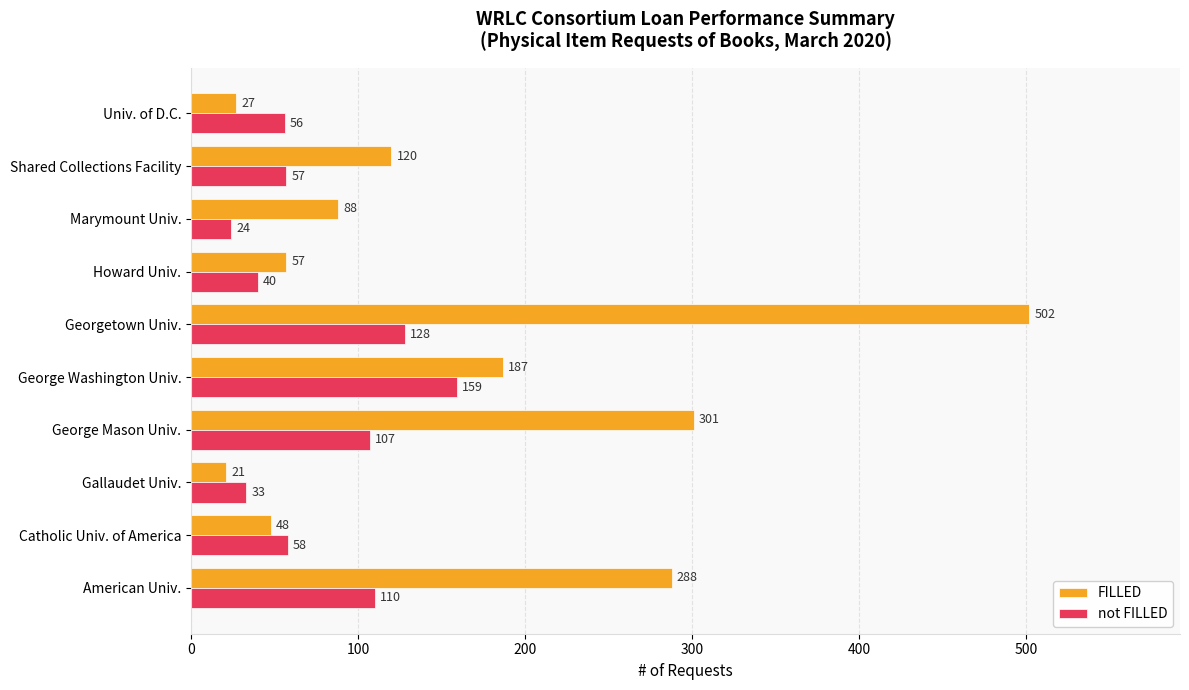

How many values in the FILLED series are below 120?

5